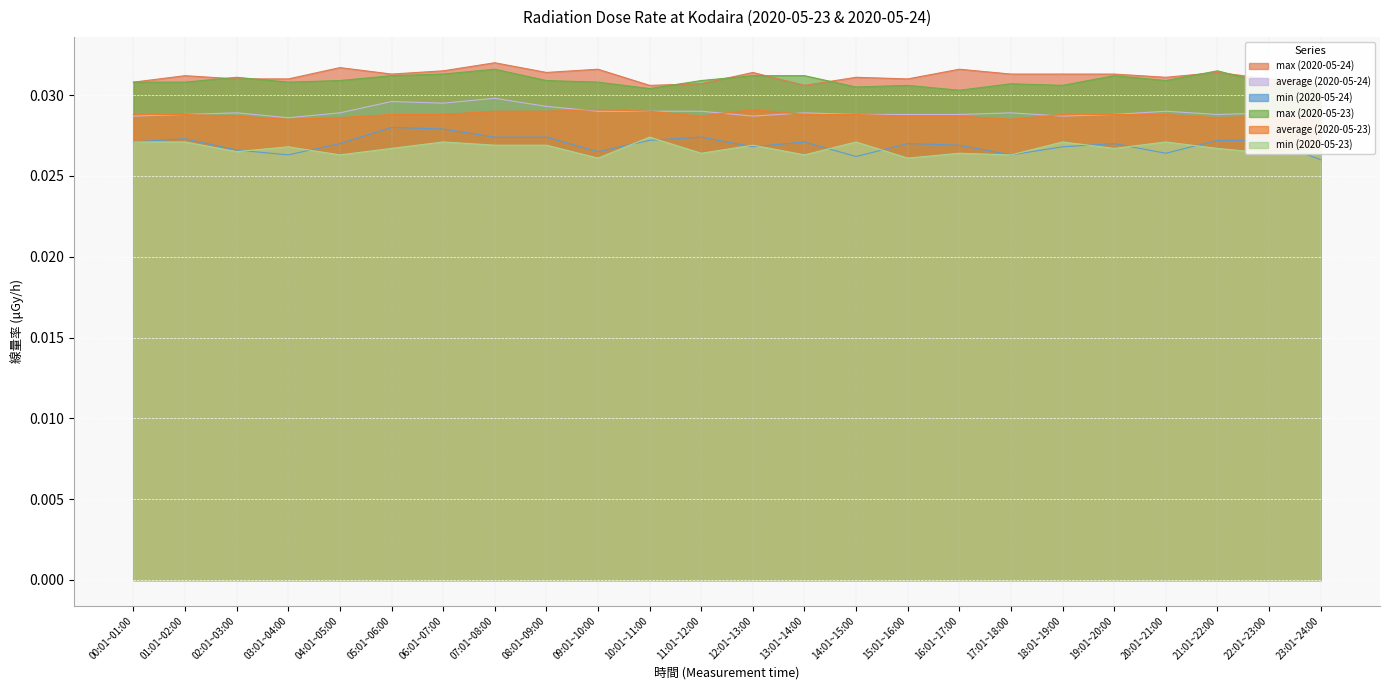

Which label corresponds to the smallest value in the chart?

23:01~24:00